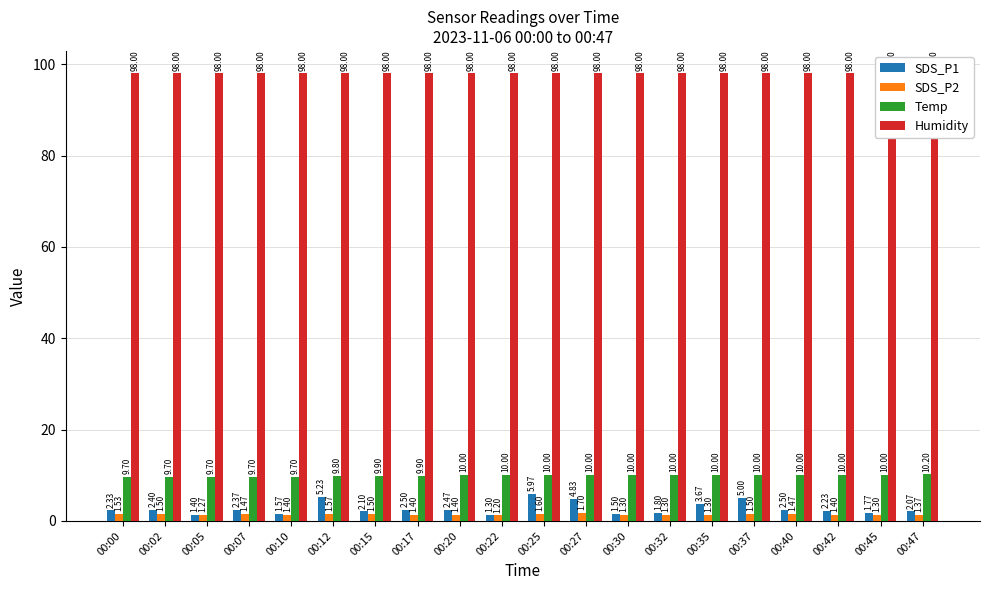

Is it true that Temp equals 3.3 at 00:25?

False